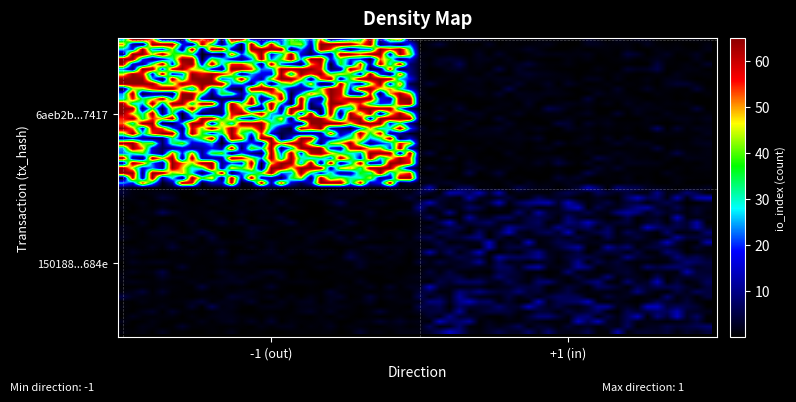

Reading left to right, list all the values displayed in this chart.

6aeb2b345e9539e6b13737403ea4264ca770417: direction=-1	io_index=55
150188e0bf08204220577e429daf41f2b1d8684: direction=1	io_index=4